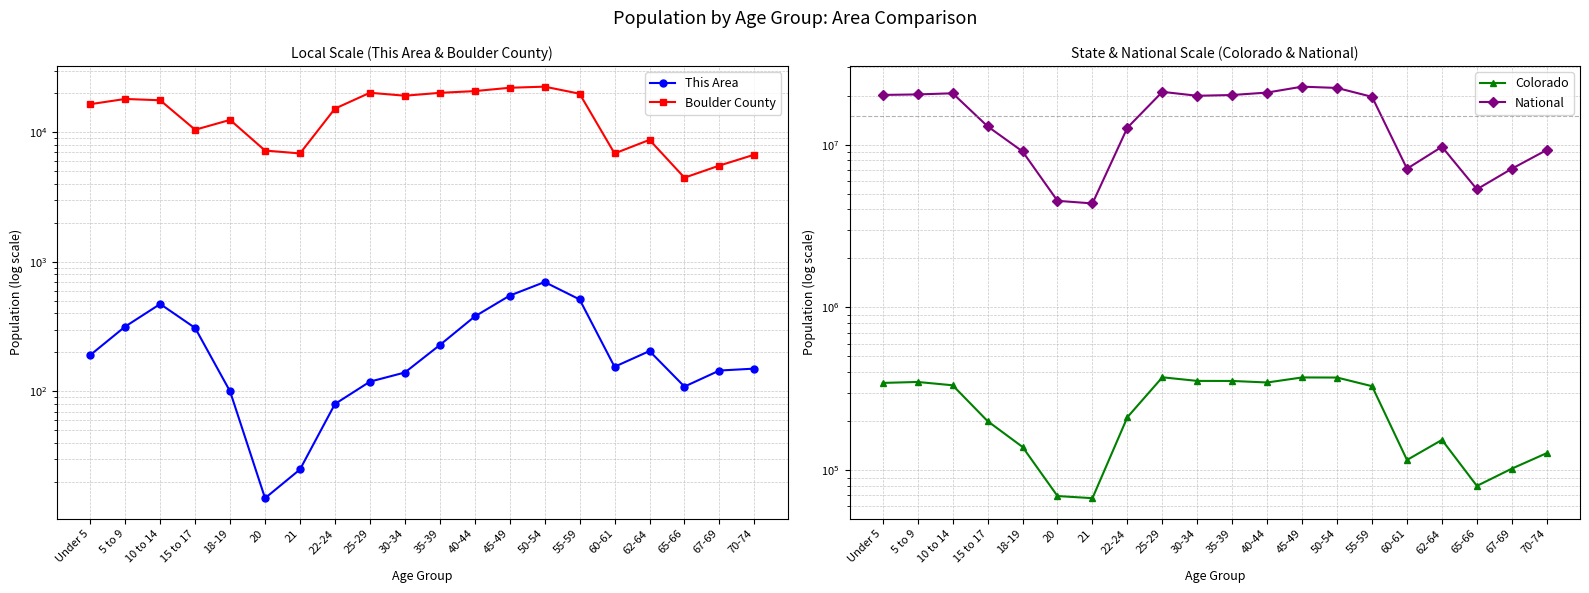

Which category has the highest value in the Boulder County series?

50-54